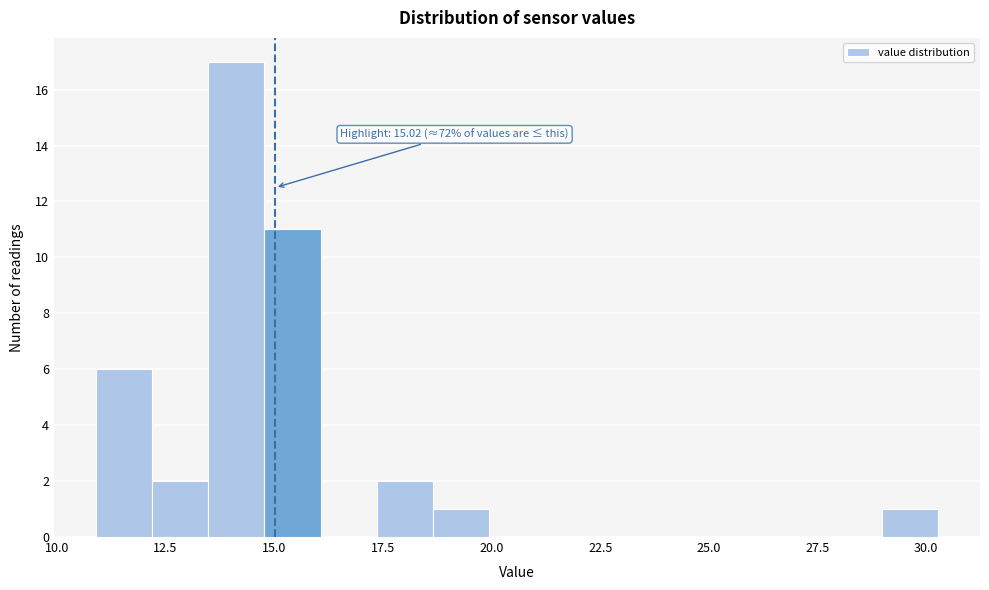

Around what value on the x-axis is the tallest bar? Give the approximate position of its centre, as read against the axis.

14.0